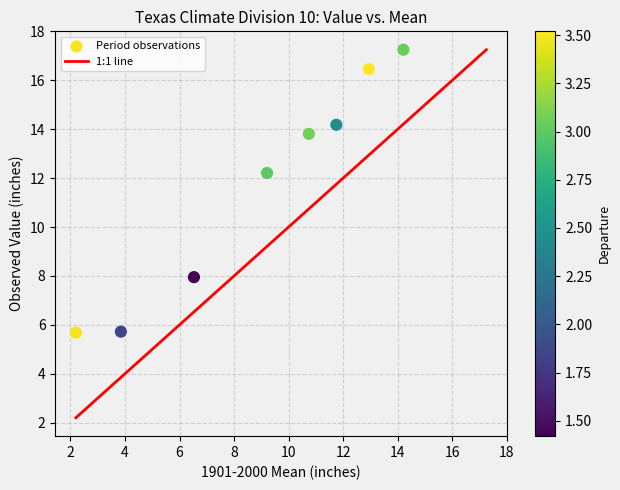

What is the range of X values (max minus min)?

12.0